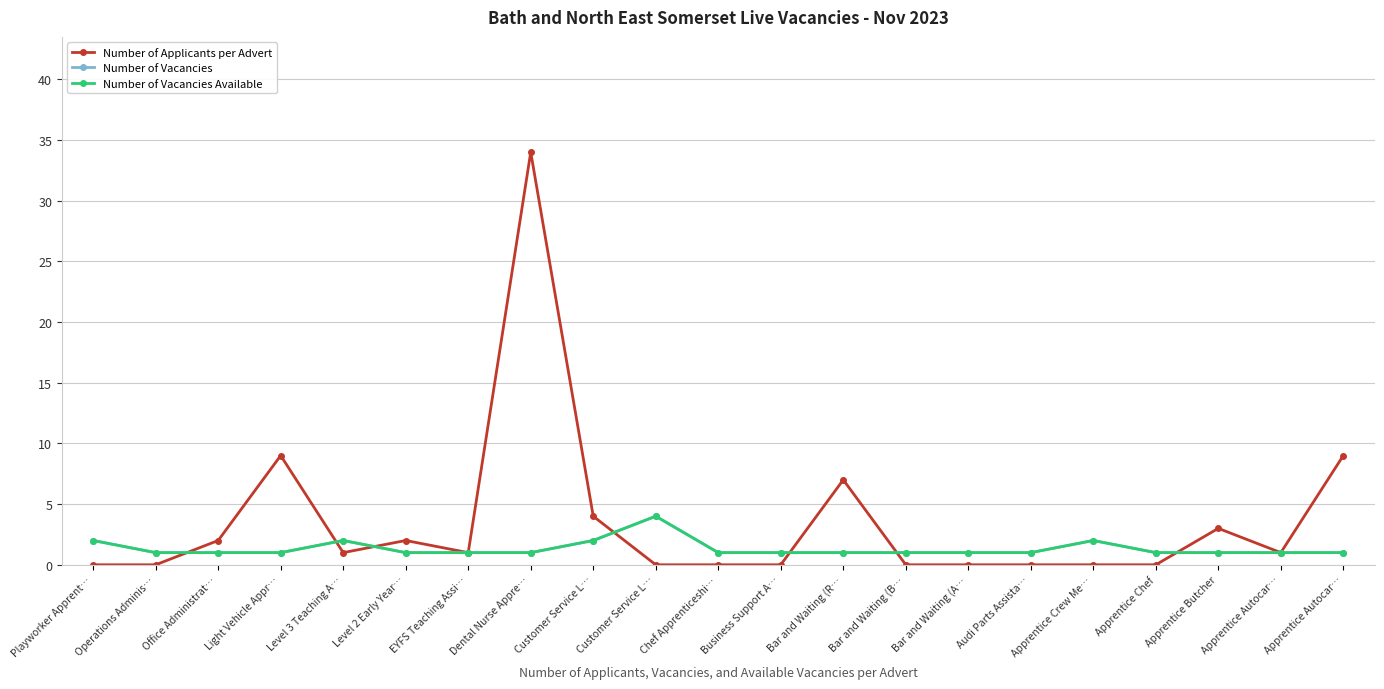

Does the chart have visible grid lines?

Yes